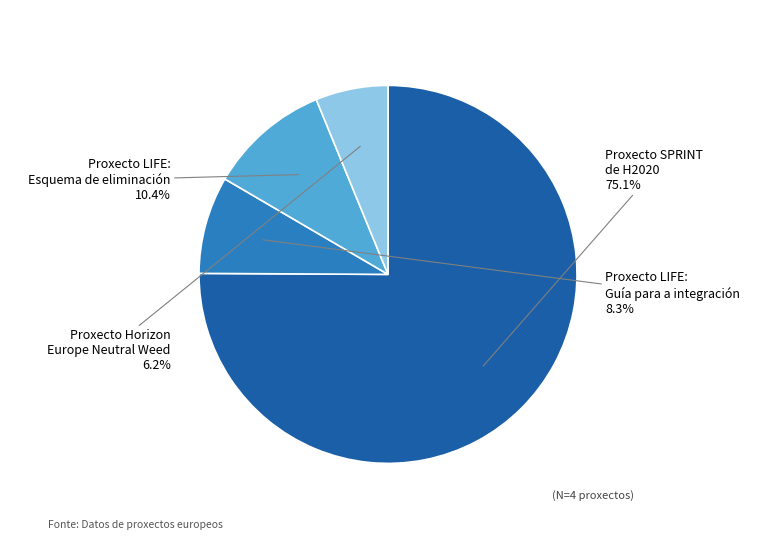

Is there a majority slice in this chart?

Yes